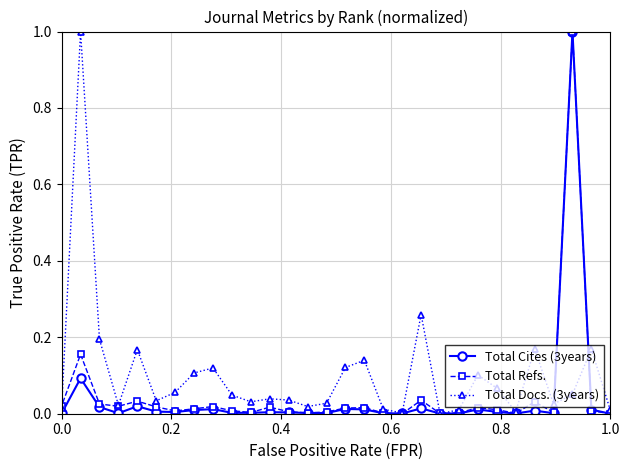

What is the greatest value displayed?

1.0